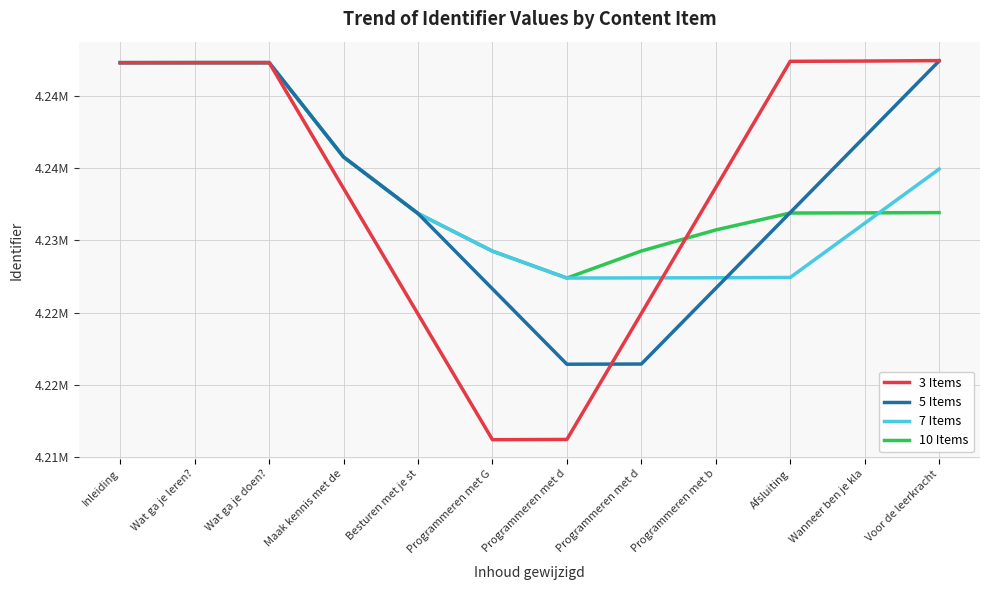

At which category does 7 Items reach its first local peak?

Wat ga je doen?